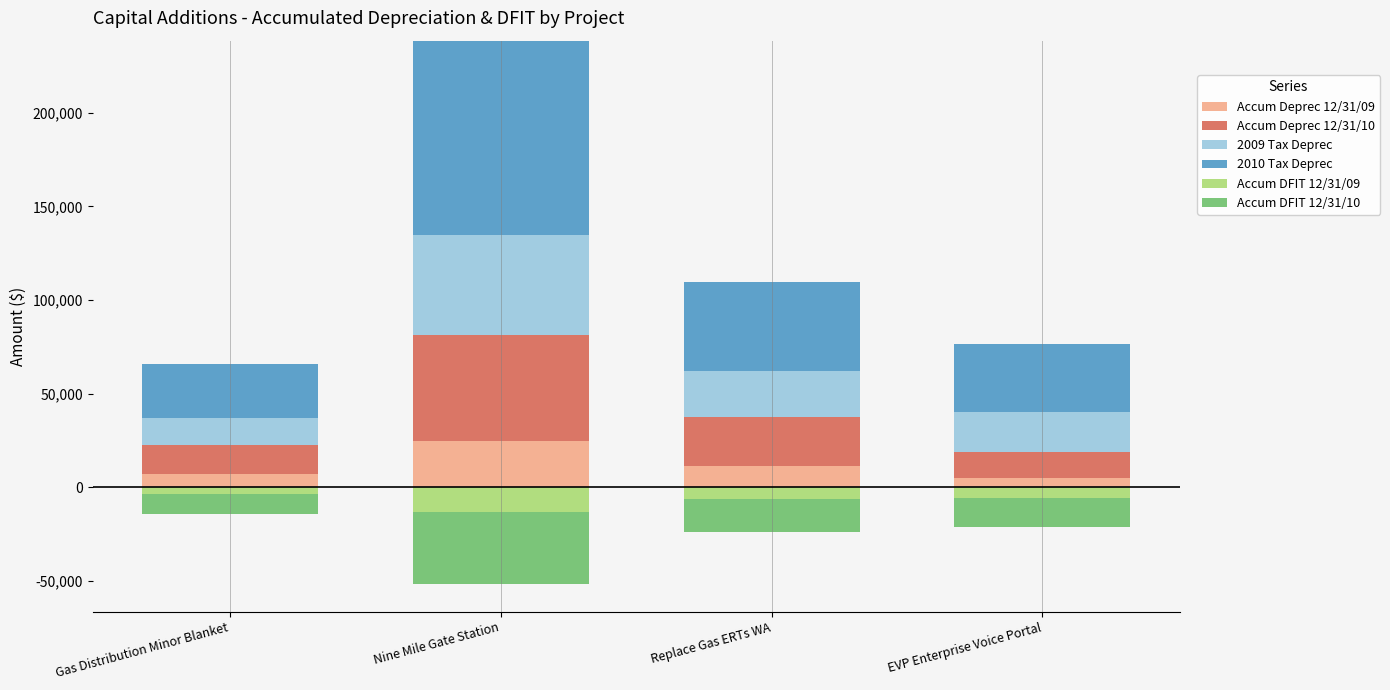

Which category has the highest value across all series?

Nine Mile Gate Station